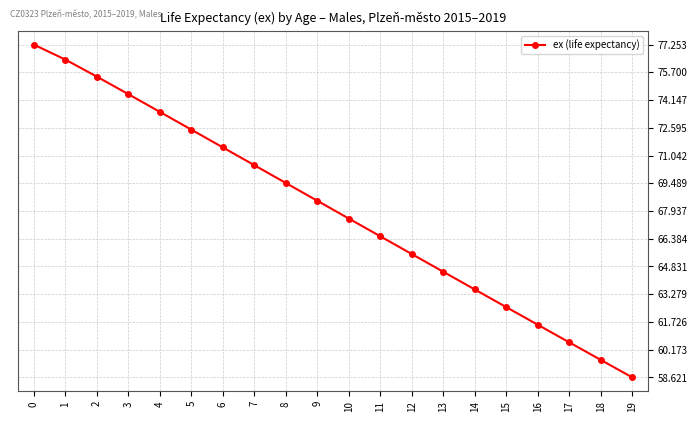

What is the value of the 14th point from the left?

64.5